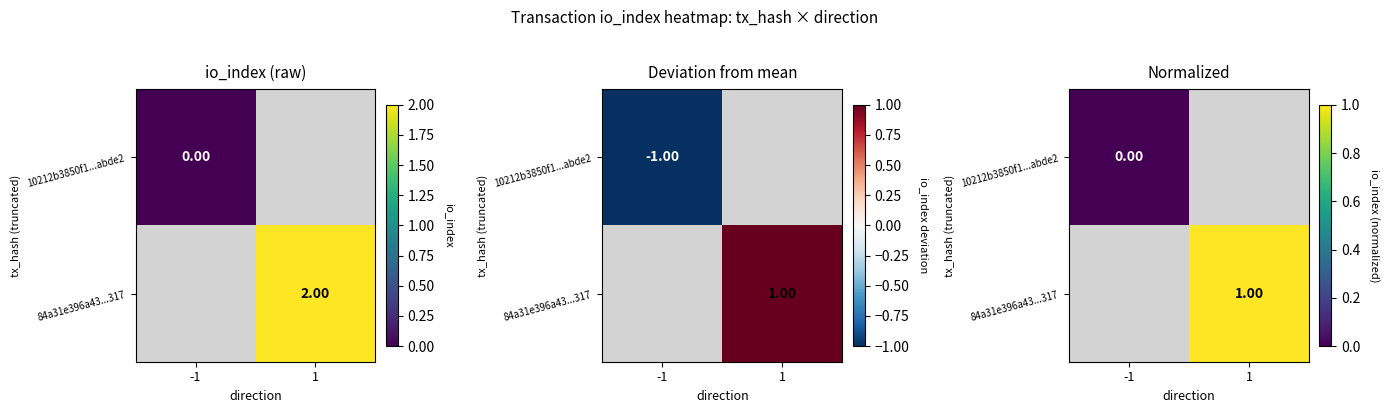

Which has a higher value, -1 or 1?

1